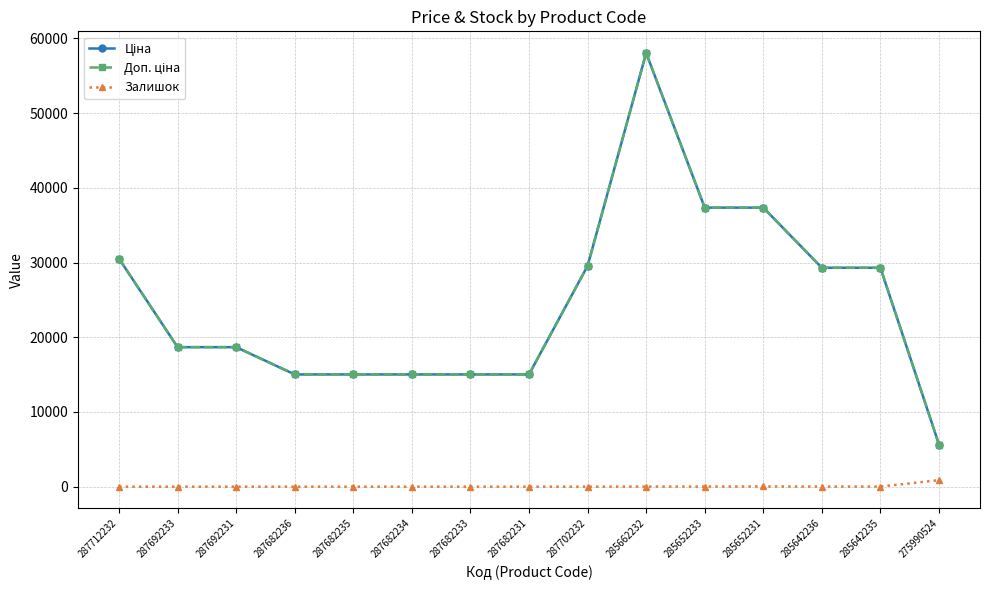

Where is the first local maximum for Доп. ціна?

285662232